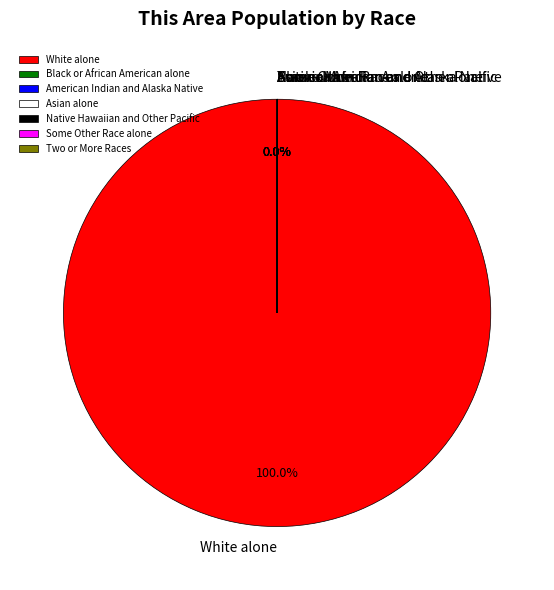

Which category accounts for the majority?

White alone